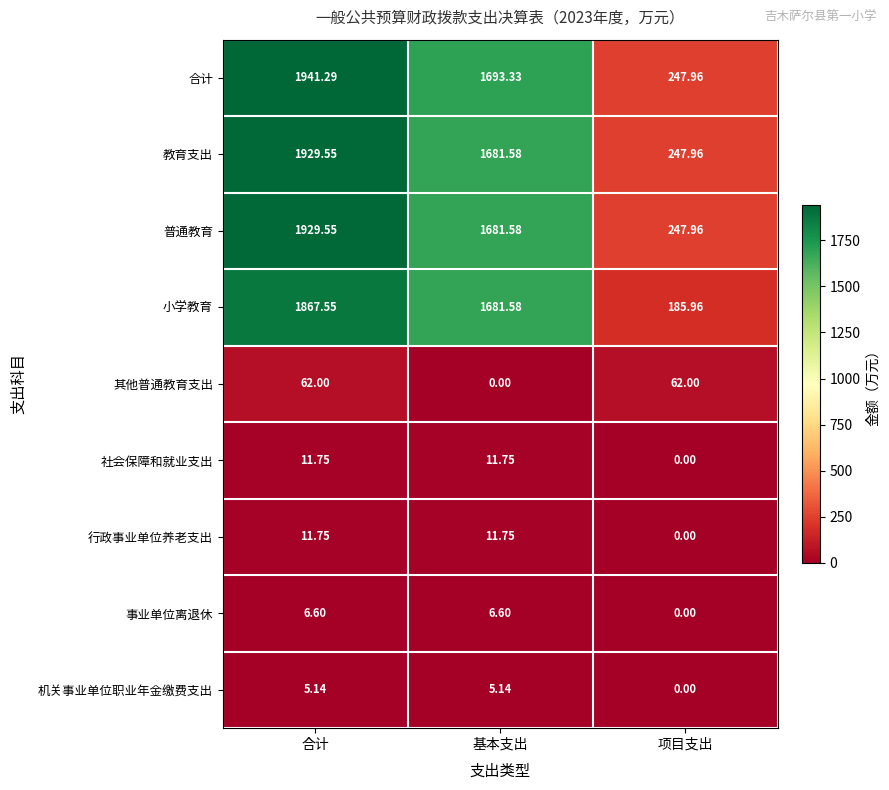

Which series changed the most between 基本支出 and 项目支出?

小学教育